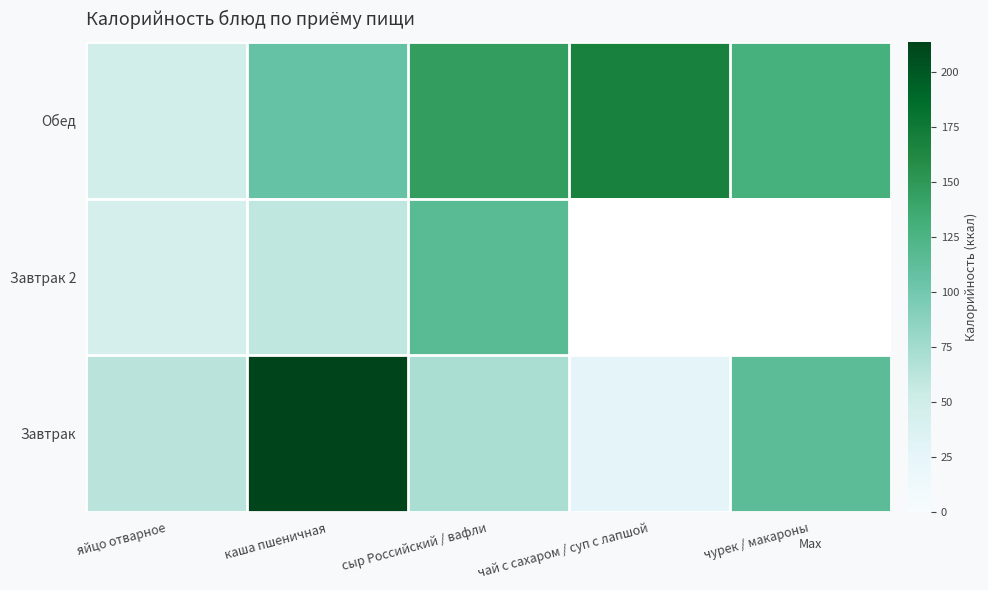

What is the average value of the Обед series?

119.1